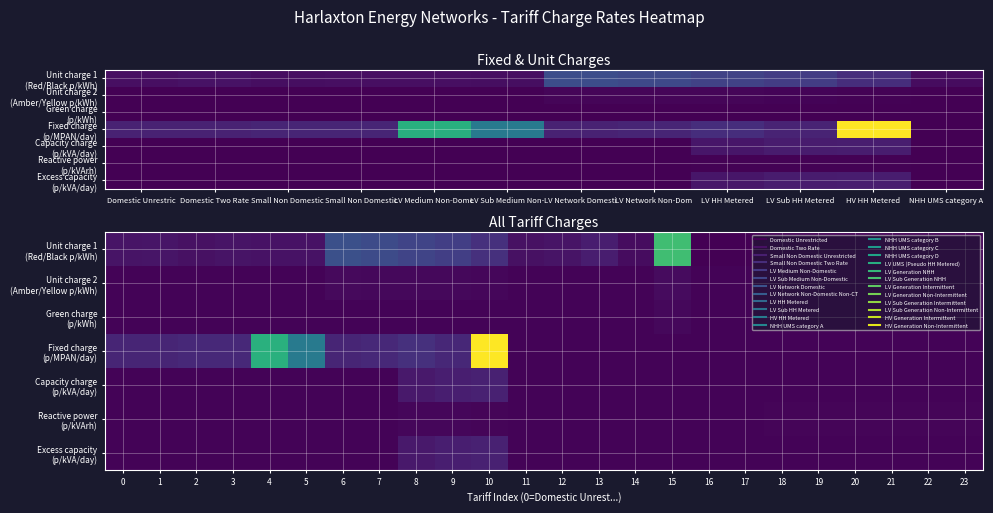

Rank the series at 11 from highest to lowest value.

Unit charge 1 (Red/Black p/kWh), Unit charge 2 (Amber/Yellow p/kWh), Green charge (p/kWh), Fixed charge (p/MPAN/day), Capacity charge (p/kVA/day), Reactive power (p/kVArh), Excess capacity (p/kVA/day)